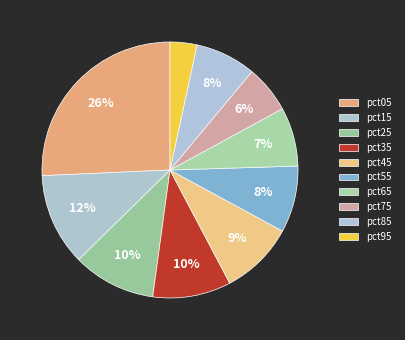

Is there a majority slice in this chart?

No